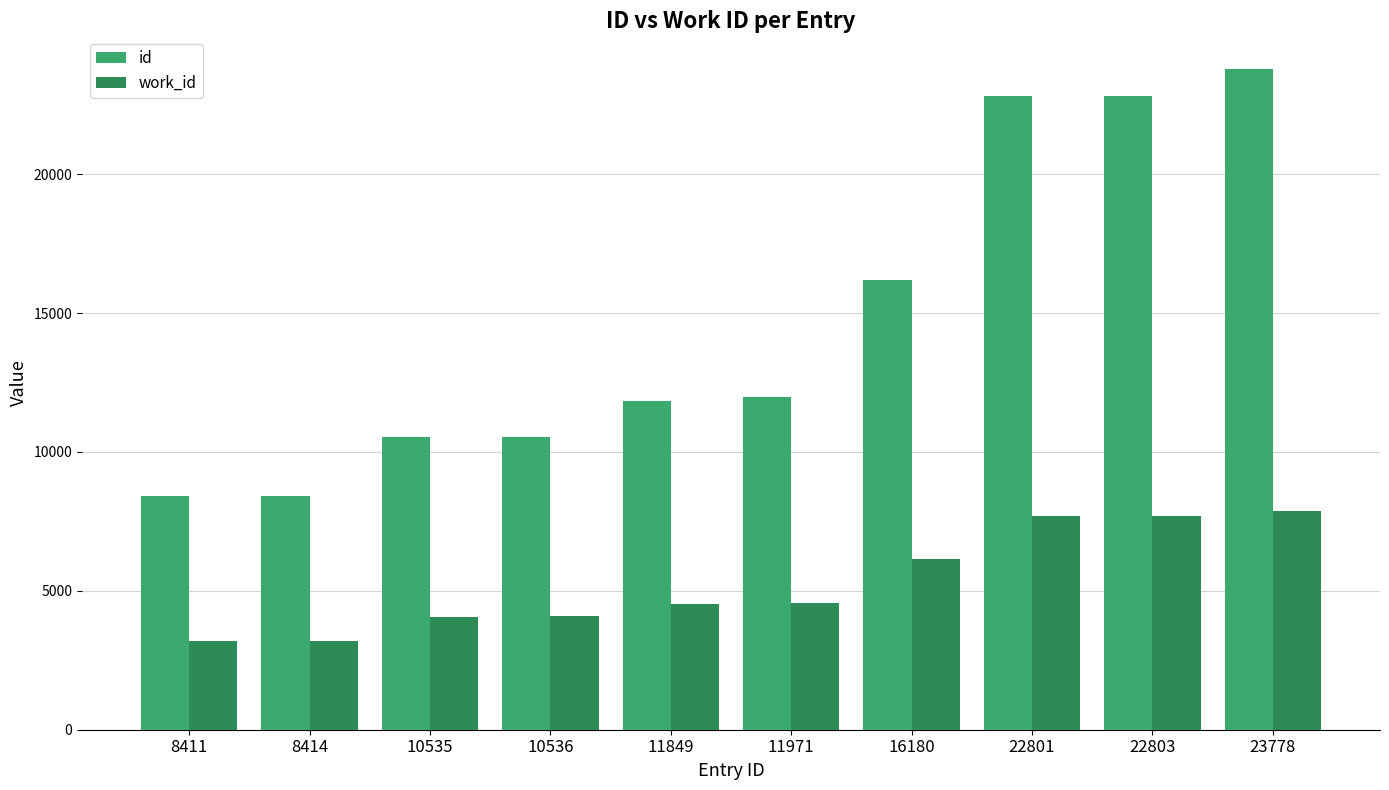

What is the highest value of the work_id series?

7864